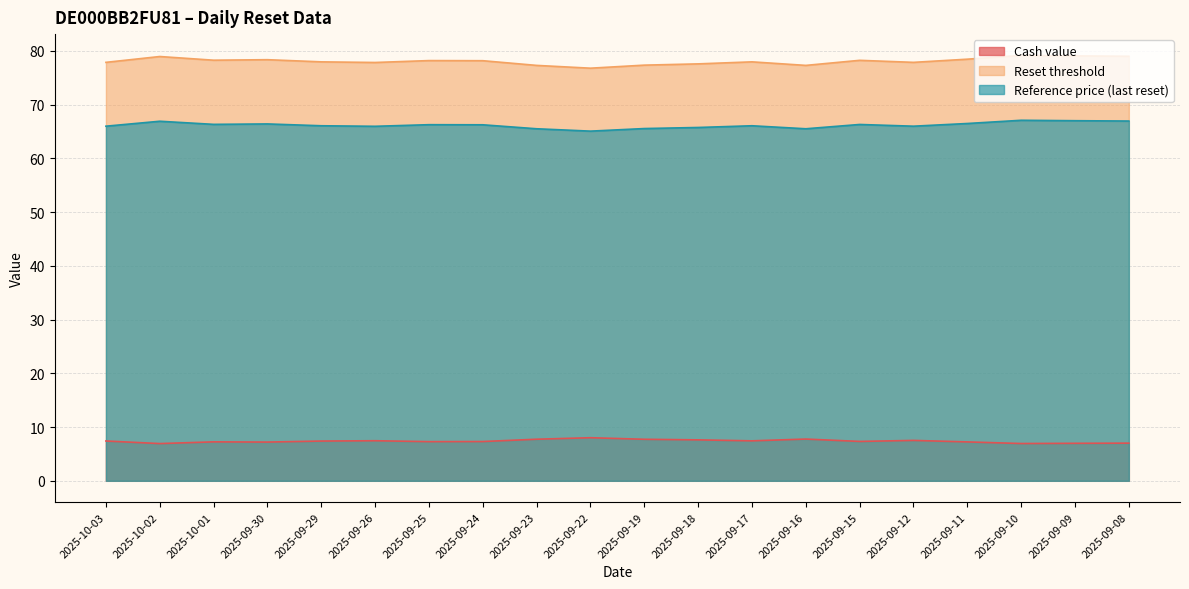

In Reset threshold, how many points are higher than both neighbors (excluding endpoints)?

6